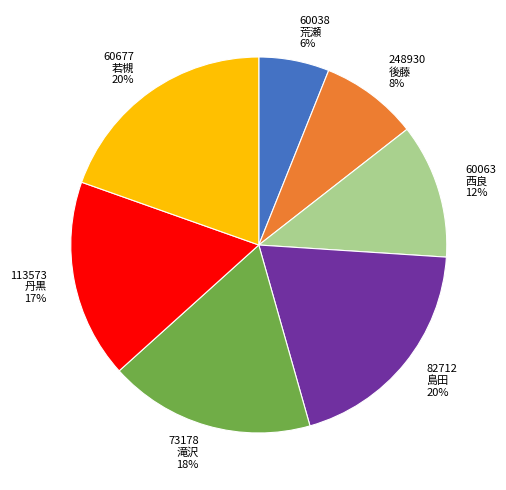

Is it true that 73178 is 9% of the pie?

False